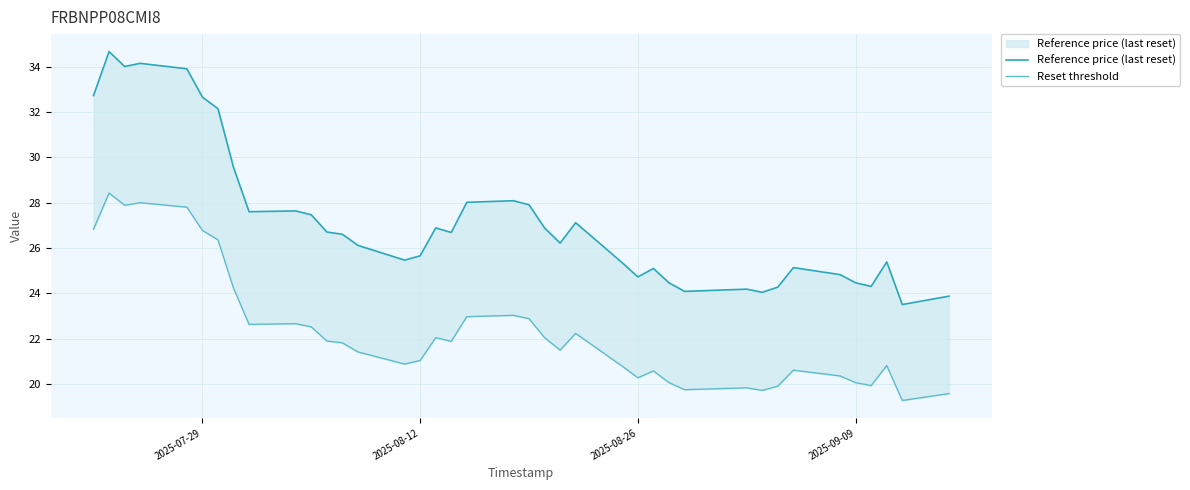

What is the lowest value of the Reset threshold series?

19.3